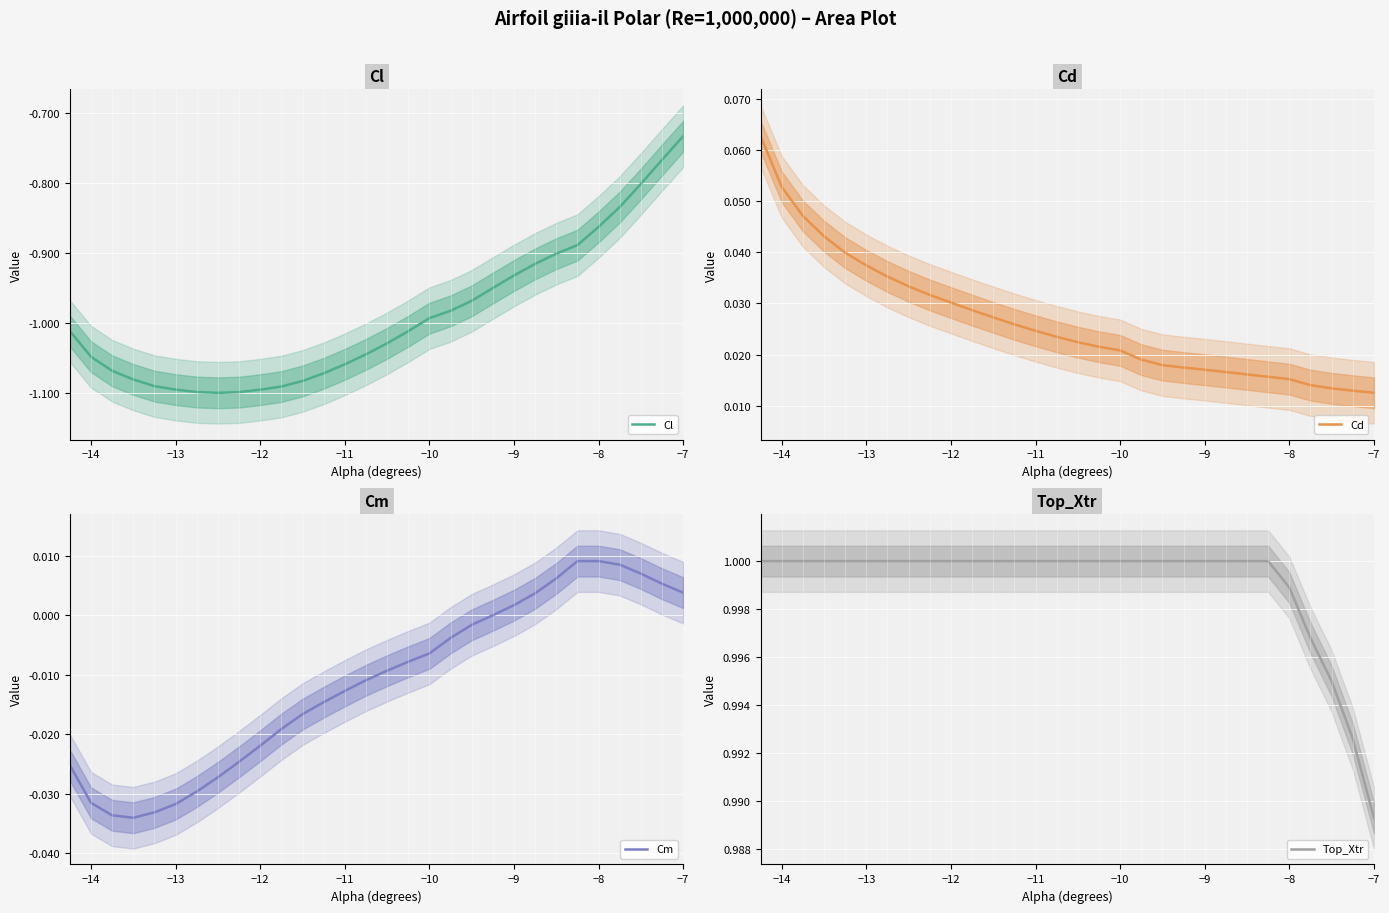

True or false: Cd and Cm intersect in this chart.

False